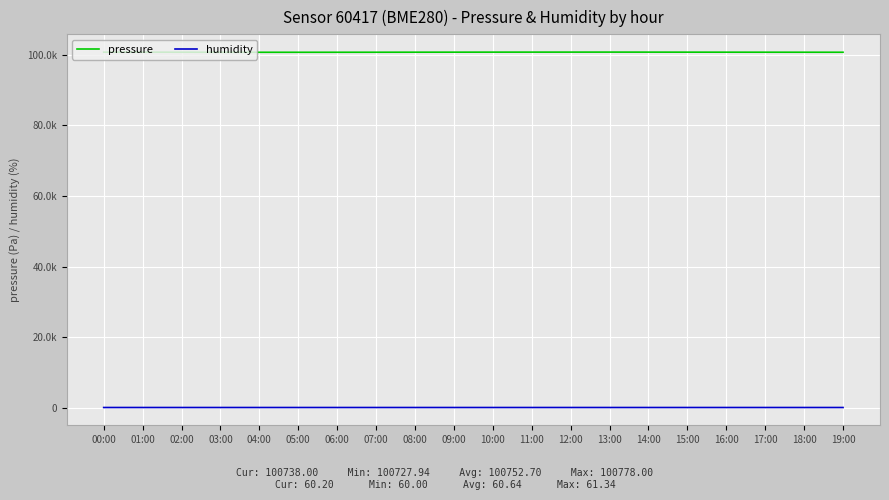

True or false: pressure has more than 2 points higher than both neighbors.

False